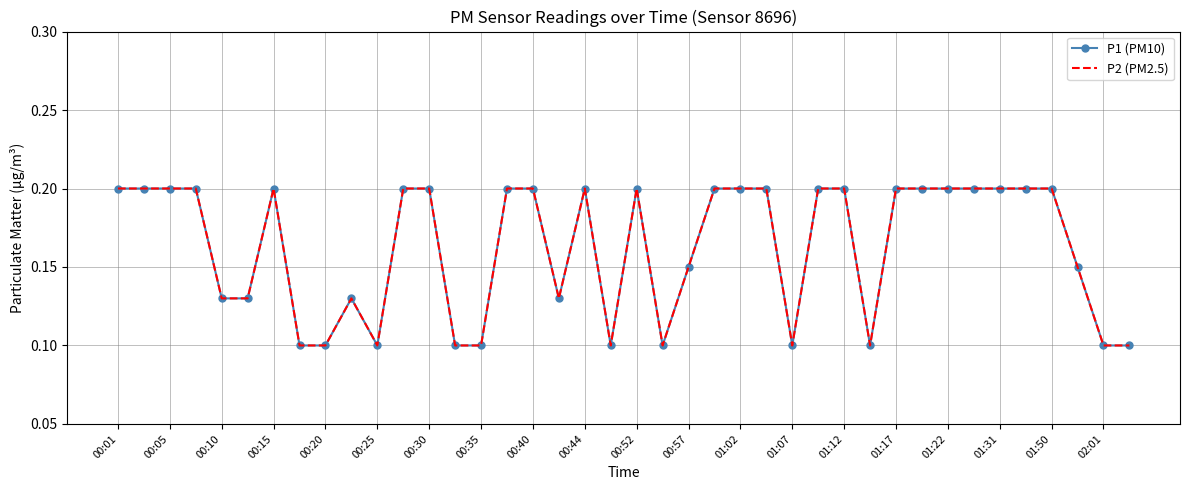

What is the average value of the P1 (PM10) series?

0.2